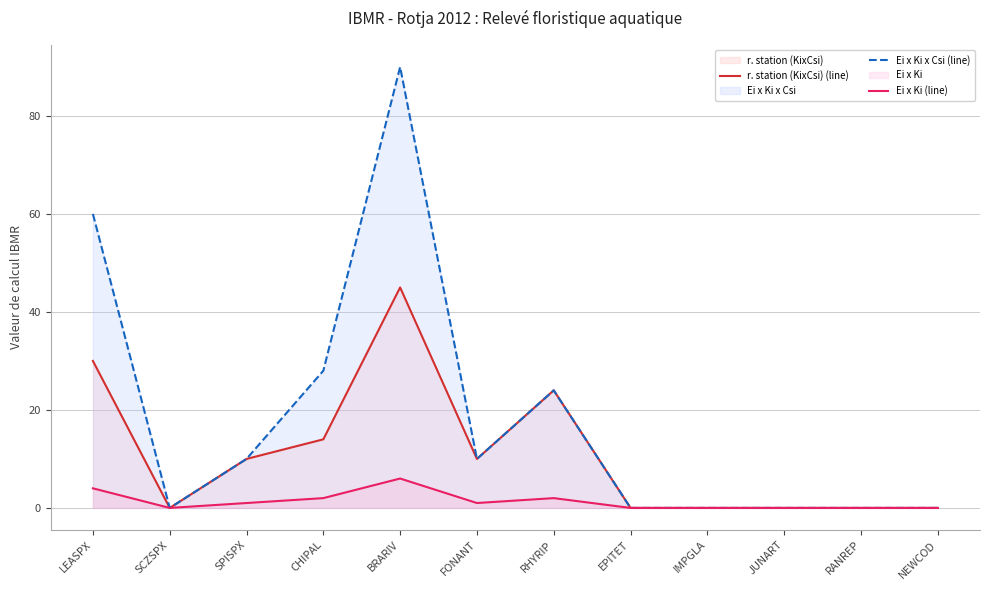

List the labels in order of r. station (KixCsi) (line) value, smallest first.

SCZSPX, EPITET, IMPGLA, JUNART, RANREP, NEWCOD, SPISPX, FONANT, CHIPAL, RHYRIP, LEASPX, BRARIV